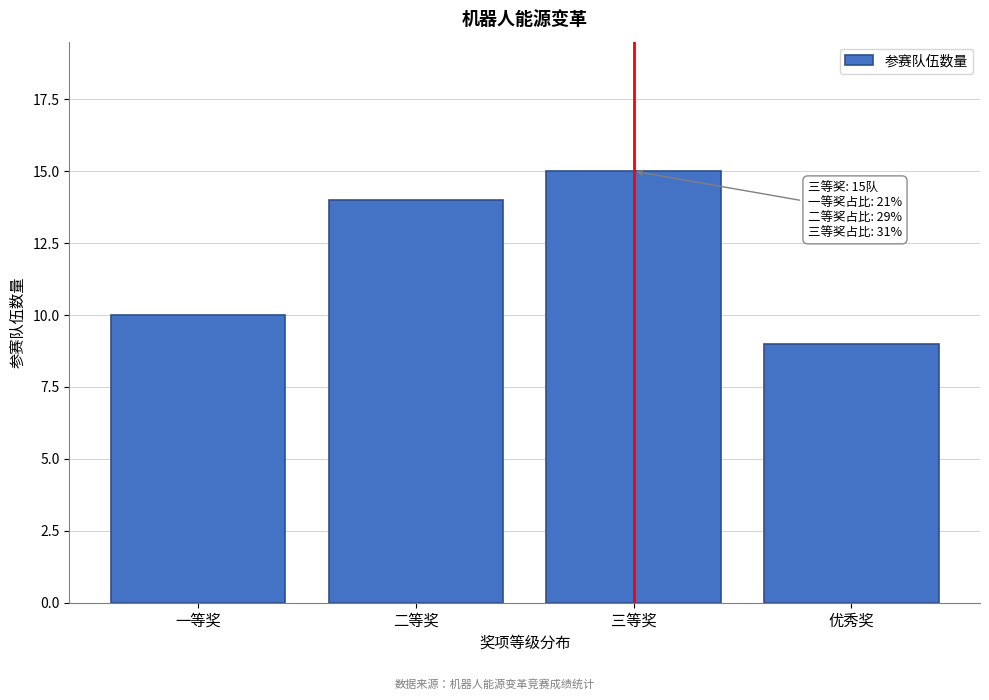

Reading right to left, list all the values displayed in this chart.

9	15	14	10